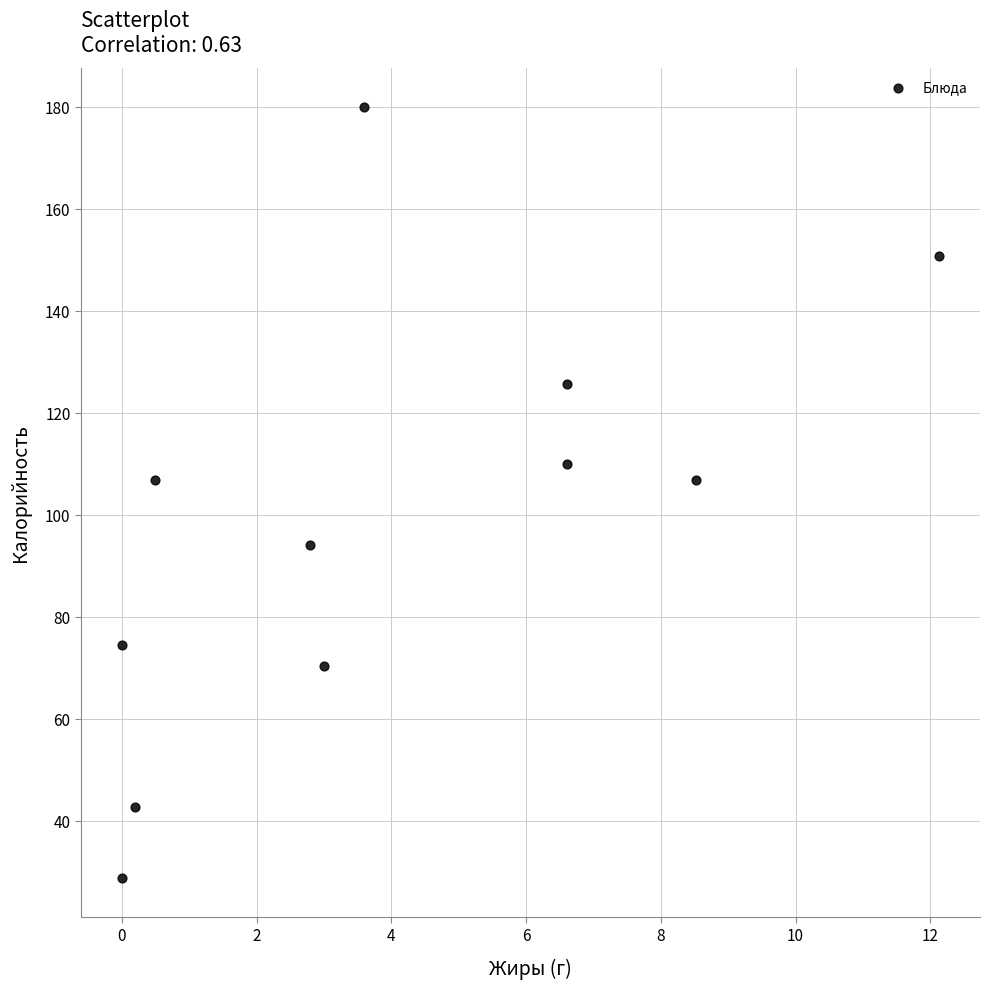

What is the average X value?

4.0